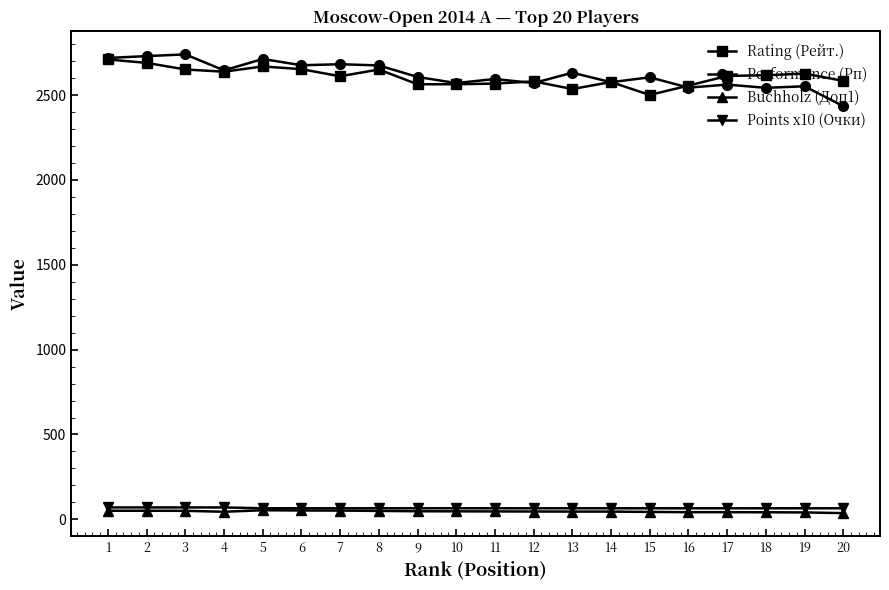

True or false: Rating (Рейт.) and Buchholz (Доп1) intersect in this chart.

False